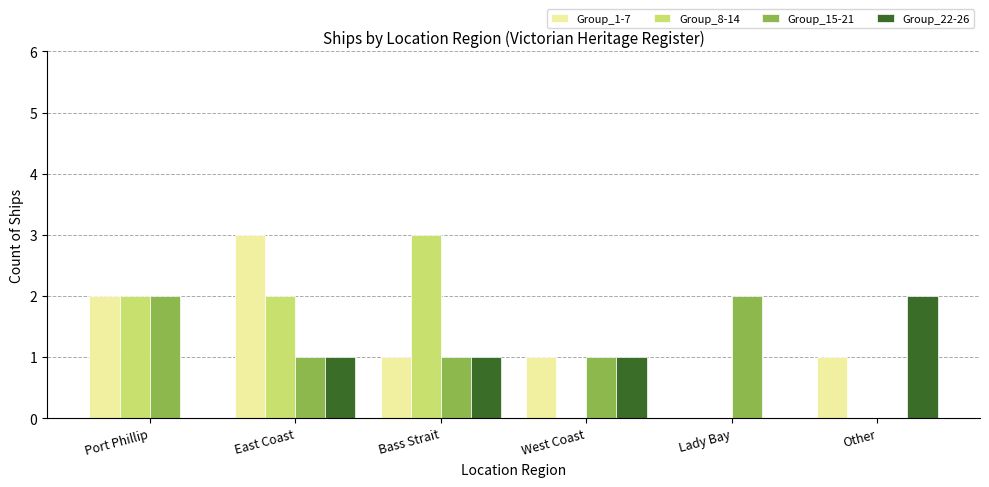

What is the average value of the Group_1-7 series?

1